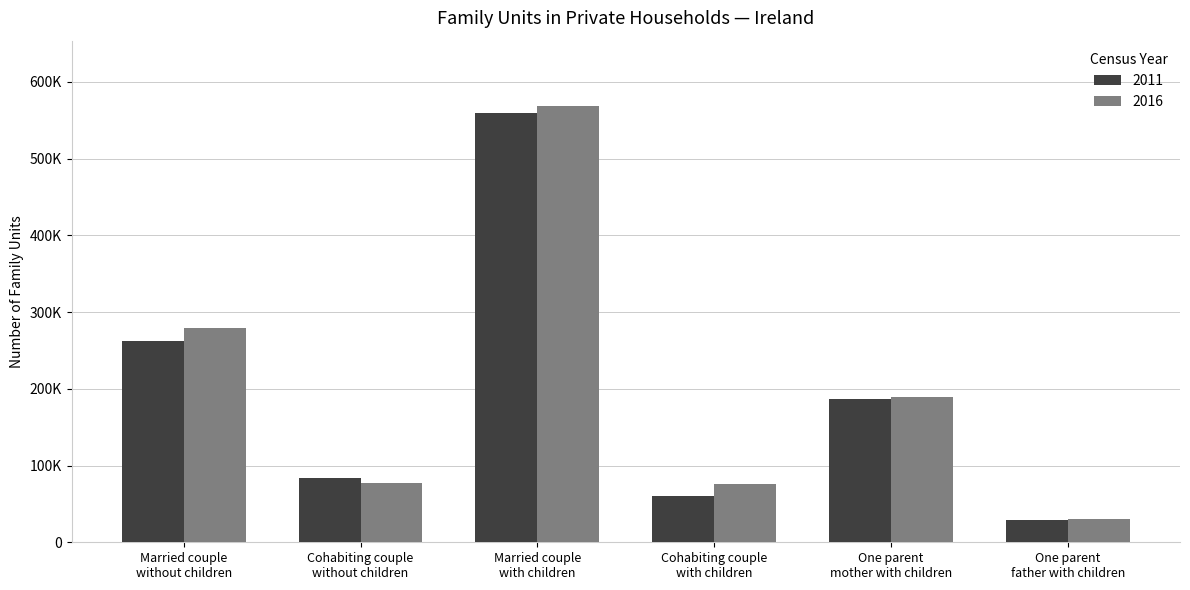

What are all the series names shown in the legend?

2011, 2016